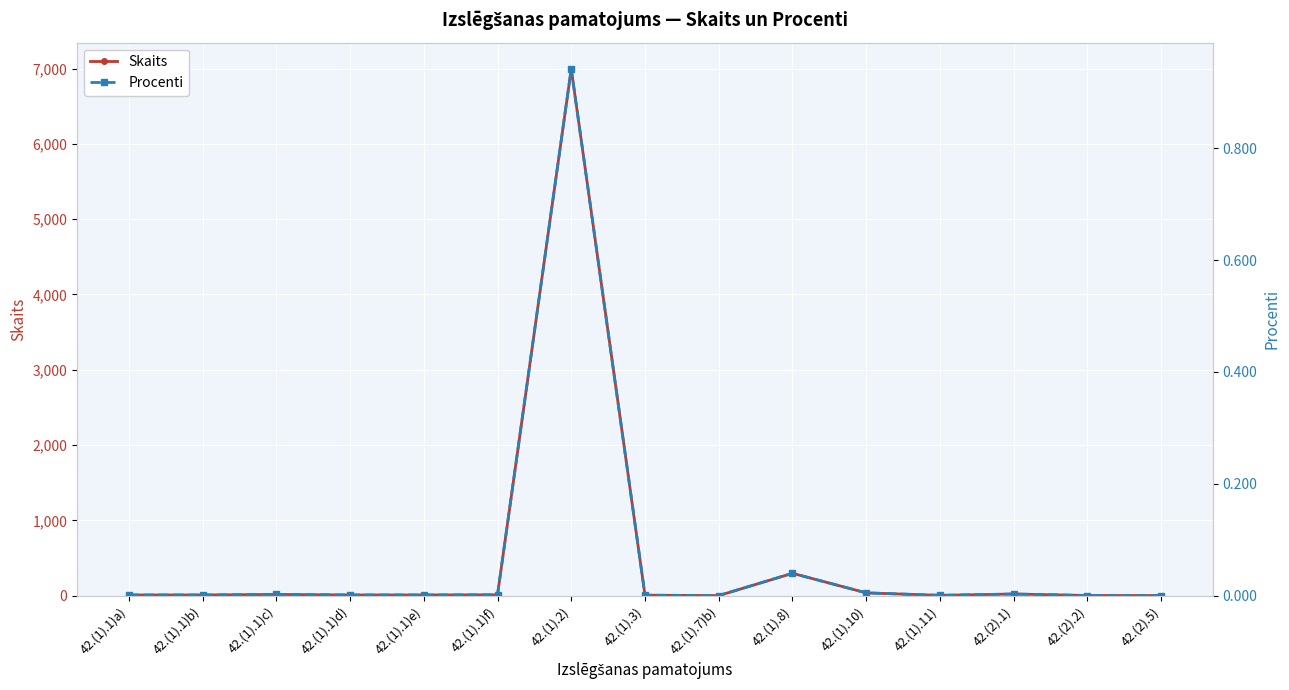

What is the label of the 12th point from the right?

42.(1).1)d)